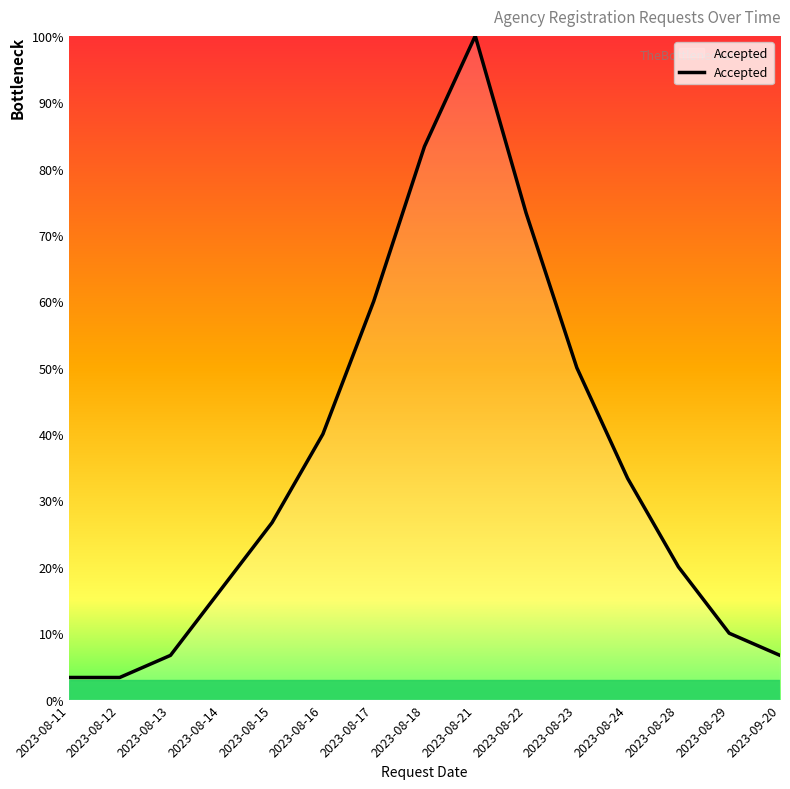

How many lines are shown in the chart?

1